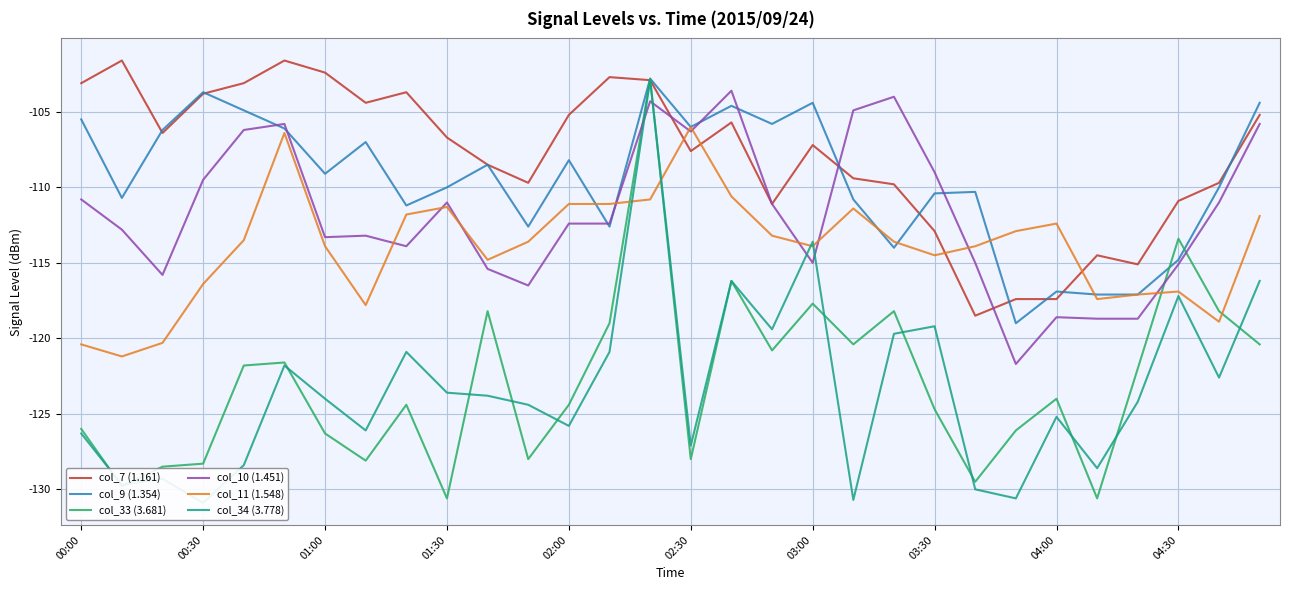

What is the highest value of the col_11 (1.548) series?

-106.0